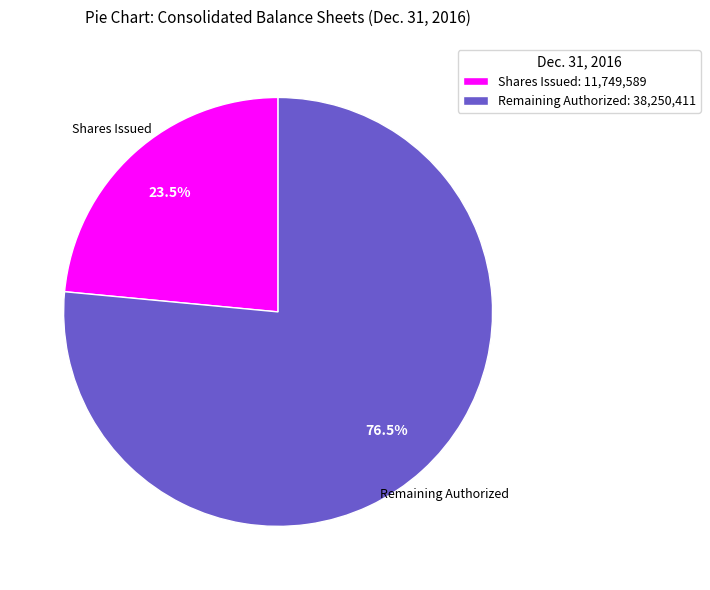

What is the largest slice in the pie chart?

Remaining Authorized: 38,250,411